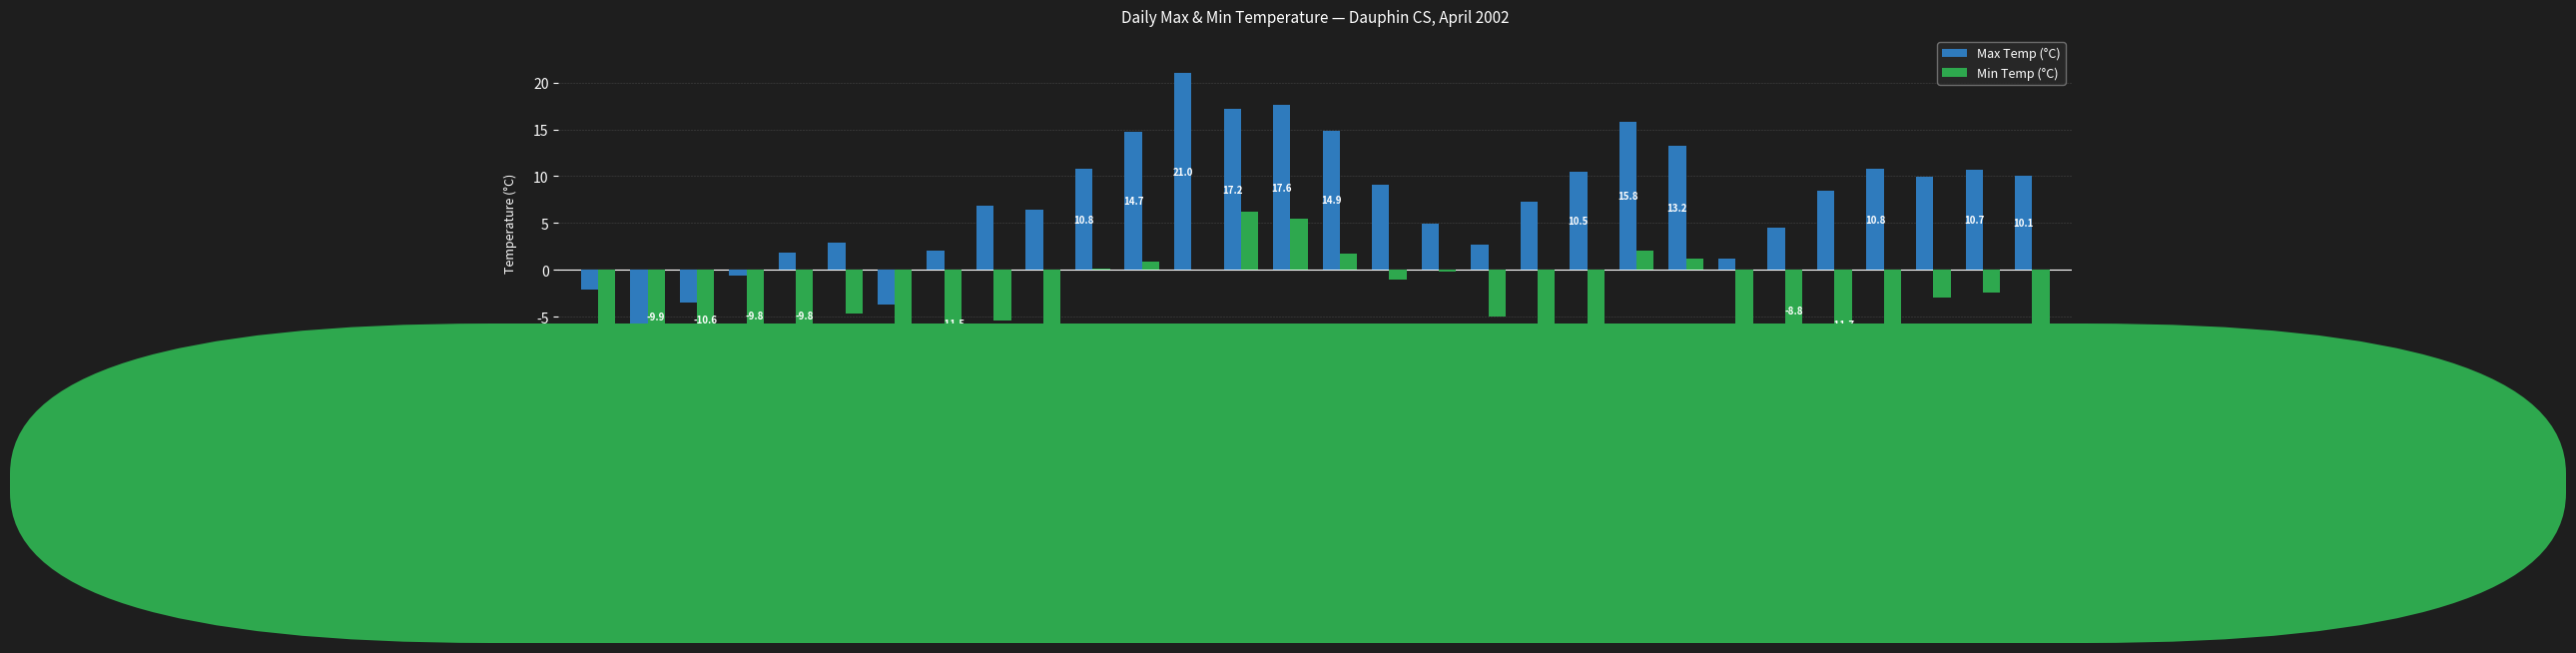

What is the highest value of the Max Temp (°C) series?

21.0